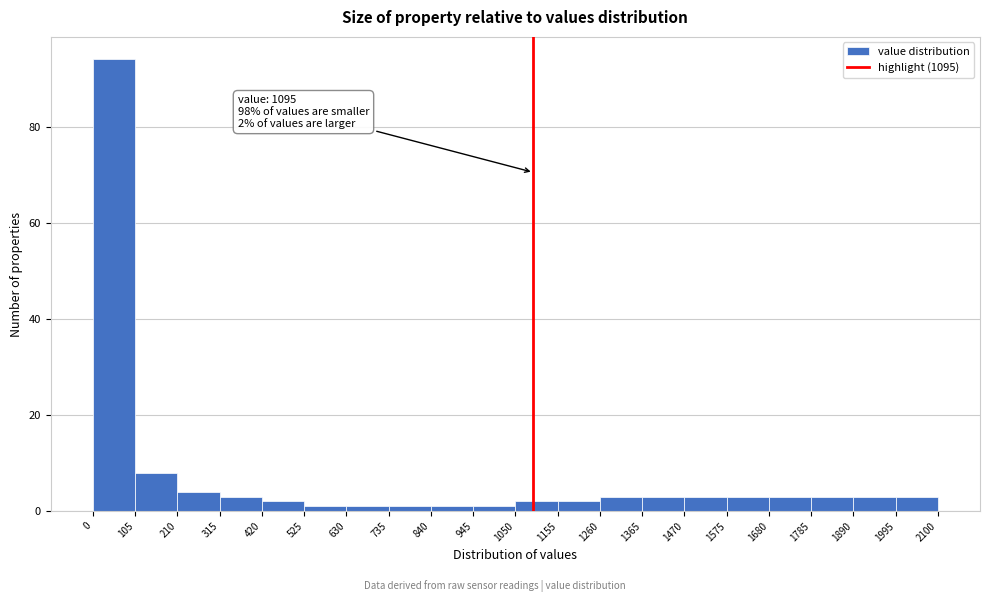

Over which range of the x-axis is the bar tallest?

0 to 105